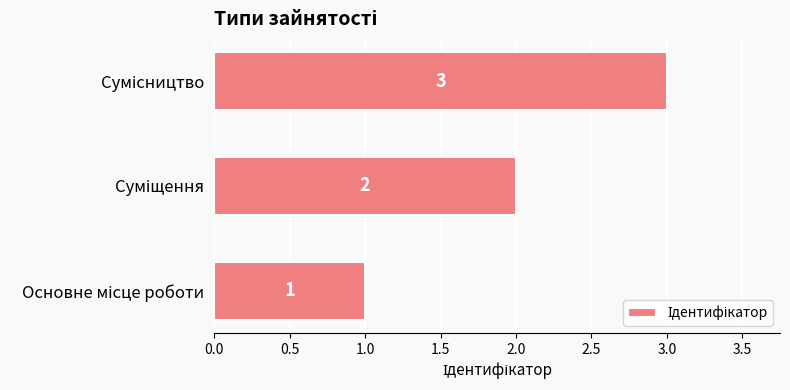

What is the maximum value shown in the chart?

3